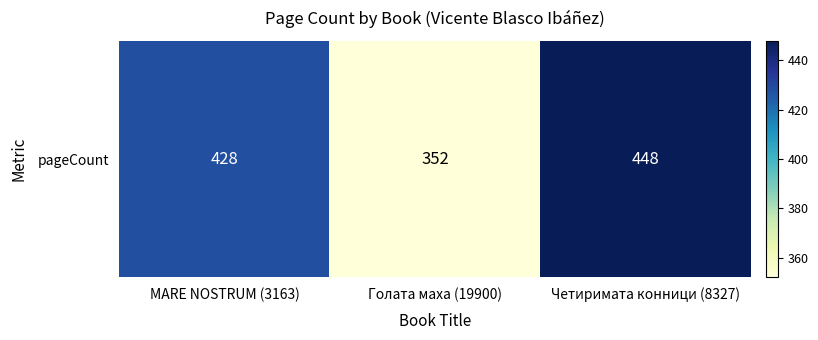

List the labels in order of value, smallest first.

Голата маха (19900), MARE NOSTRUM (3163), Четиримата конници (8327)